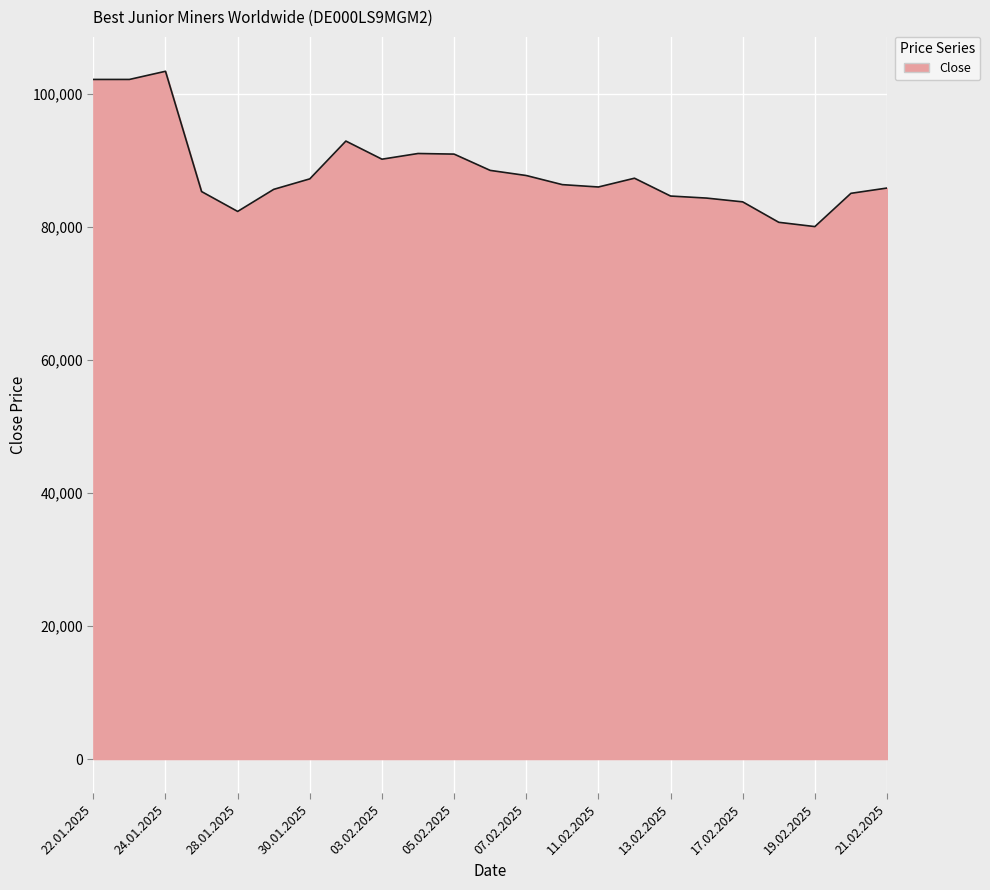

What is the difference between the maximum and minimum values?

23335